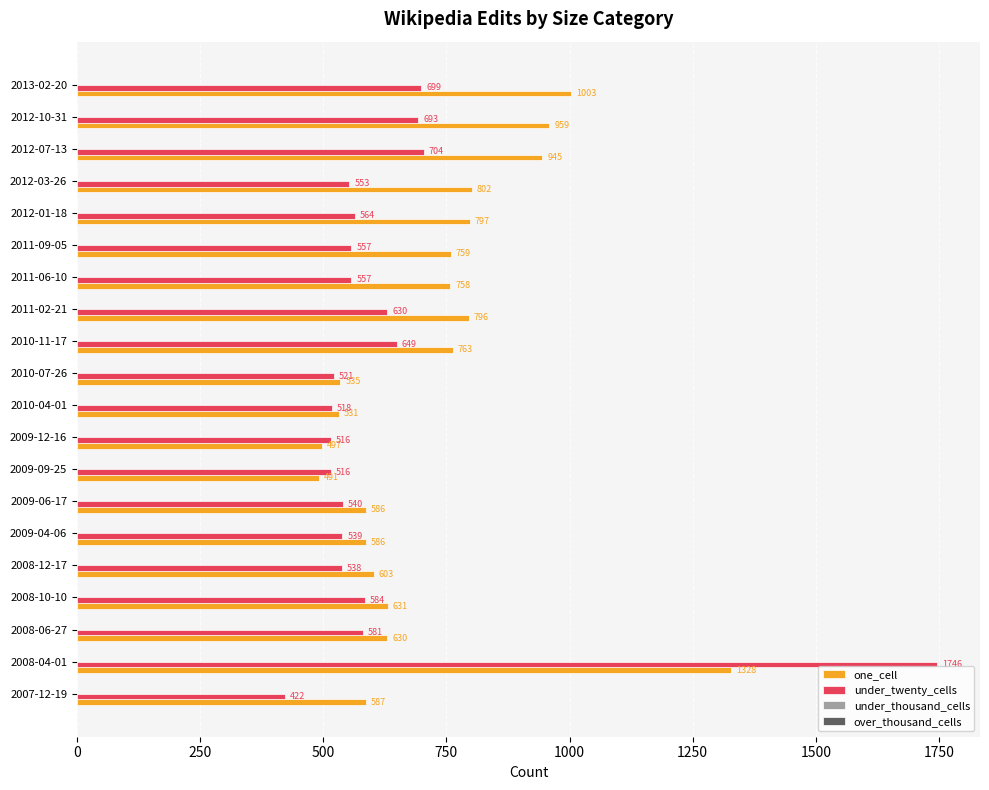

Which series has the largest total across all categories?

one_cell